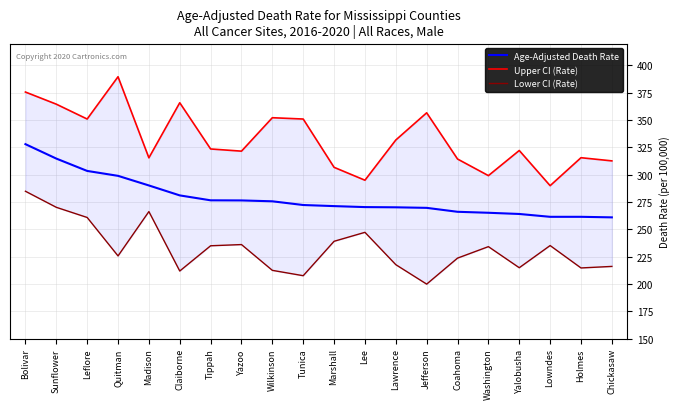

What is the label of the 14th point from the right?

Tippah